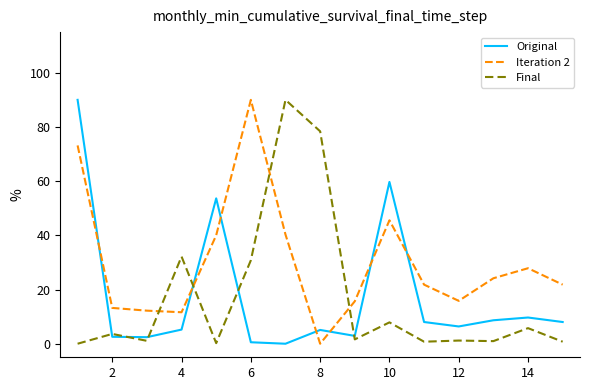

What is the greatest value displayed?

90.0